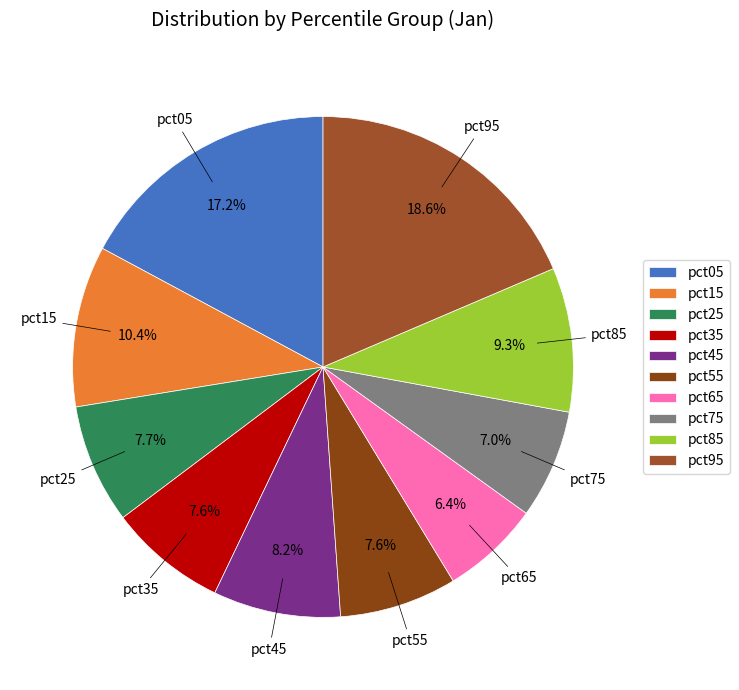

To the nearest percent, what is the difference between the largest and smallest slice percentages?

12%